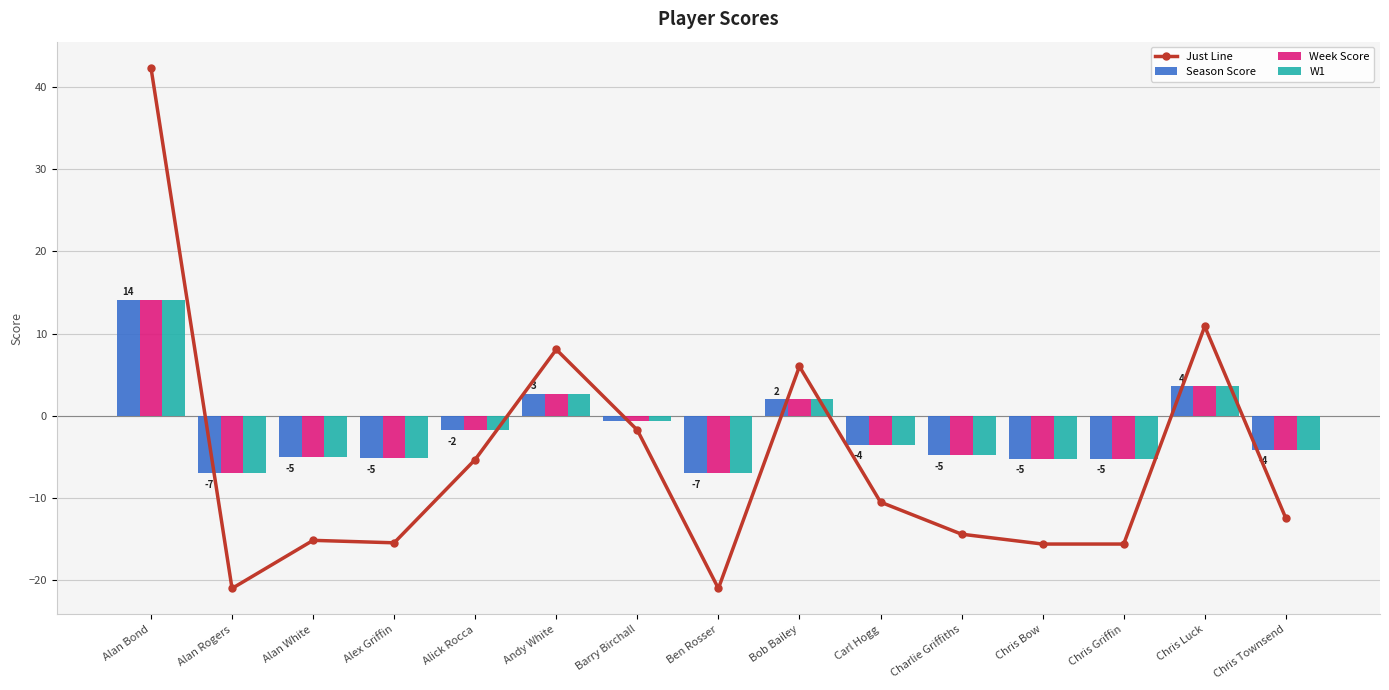

What is the spread (max minus min) of values at Alan Bond?

28.2